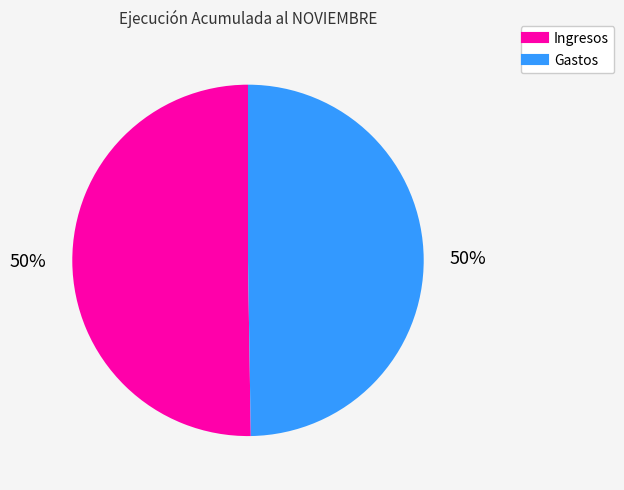

How many slices are in this pie chart?

2